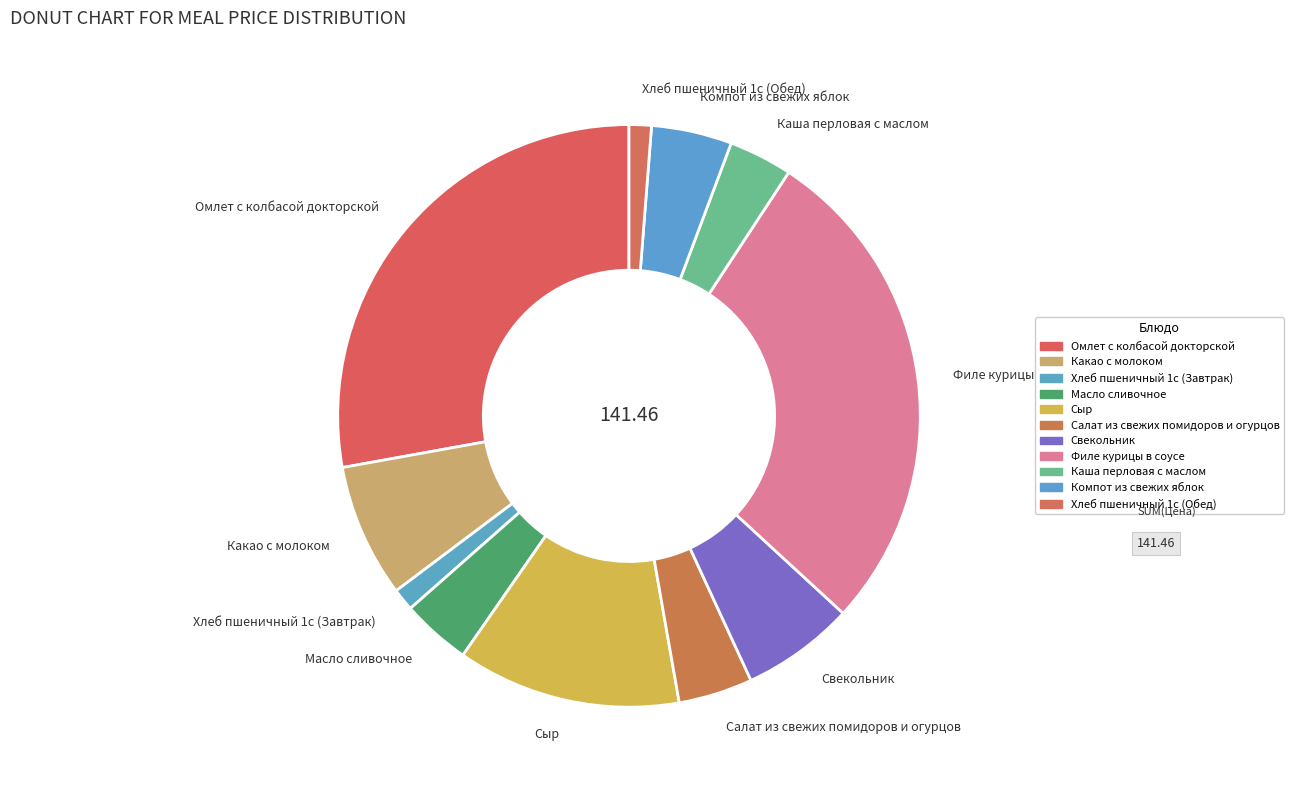

Is there any slice that represents more than half of the pie?

No